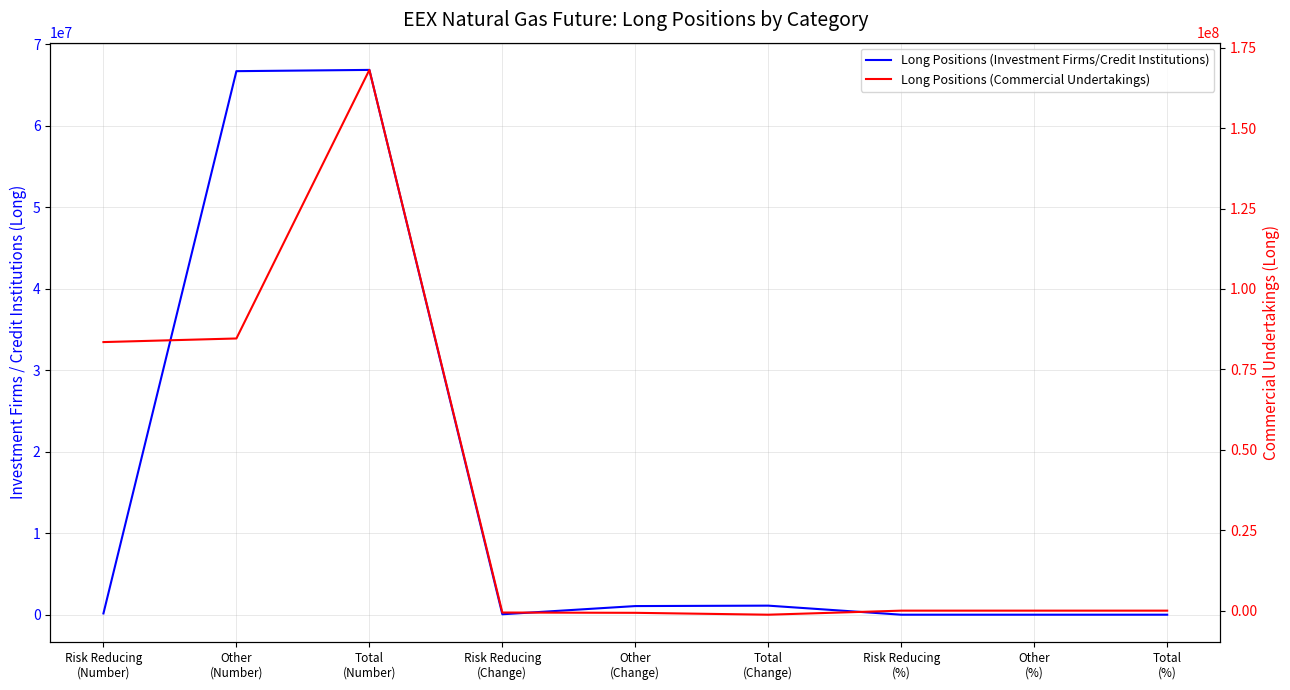

Which has a higher value, Other
(Change) or Risk Reducing
(%)?

Other
(Change)